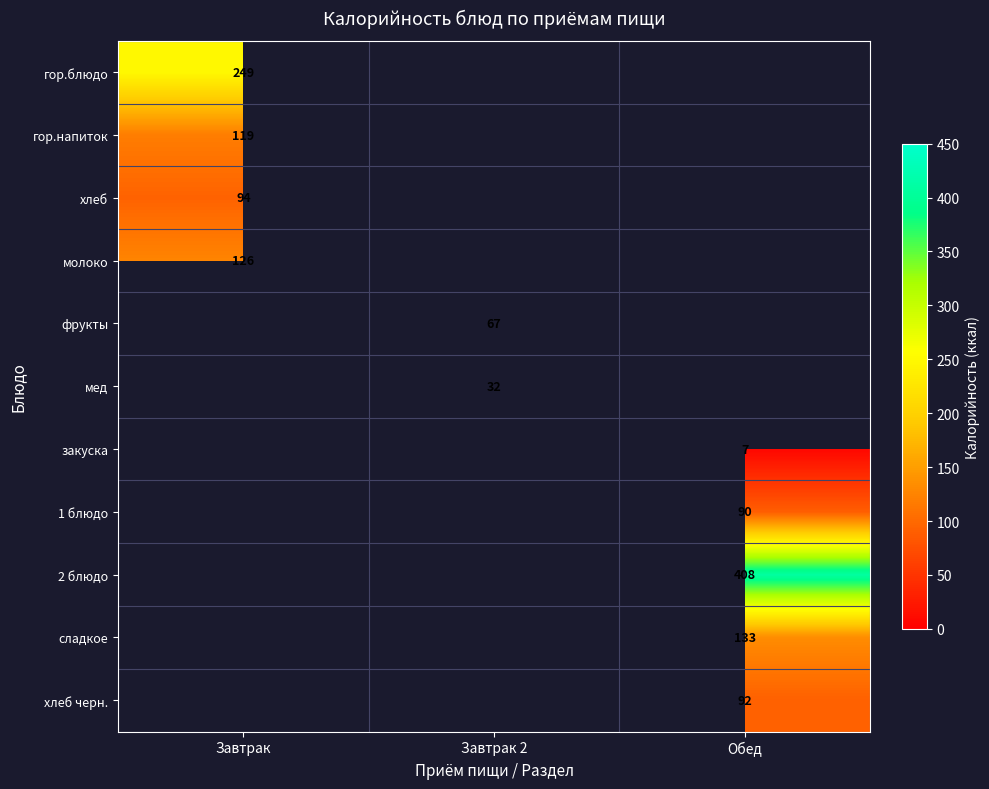

True or false: гор.блюдо has a value of 249 at Завтрак.

True